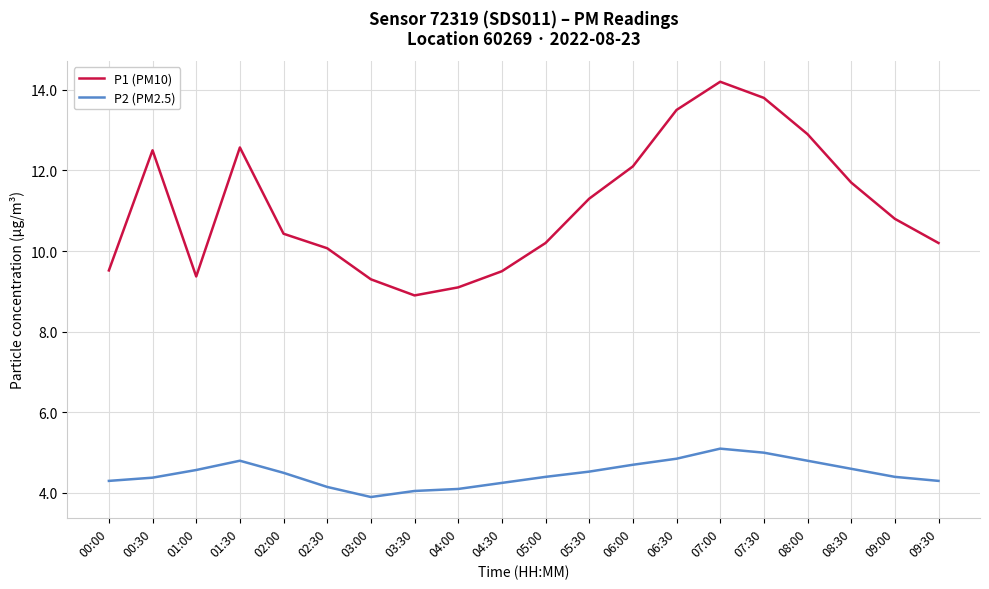

Read the P2 (PM2.5) value at 01:00.

4.6